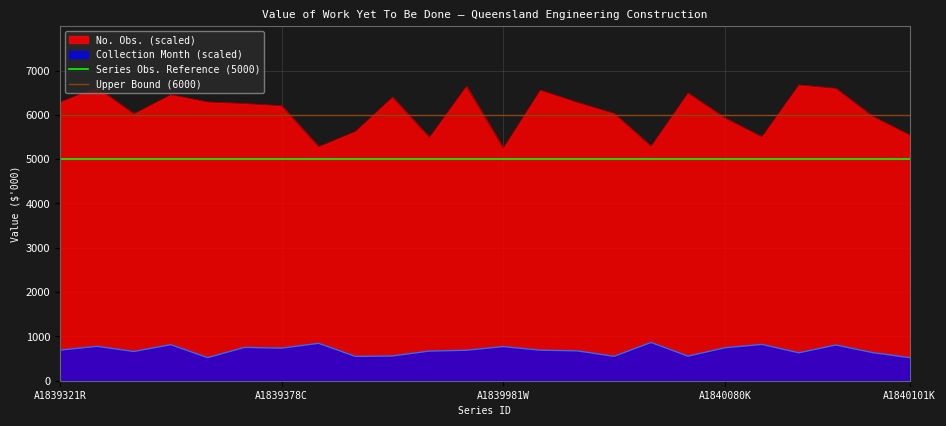

True or false: Upper Bound (6000) has a value of 6000 at A1839321R.

True